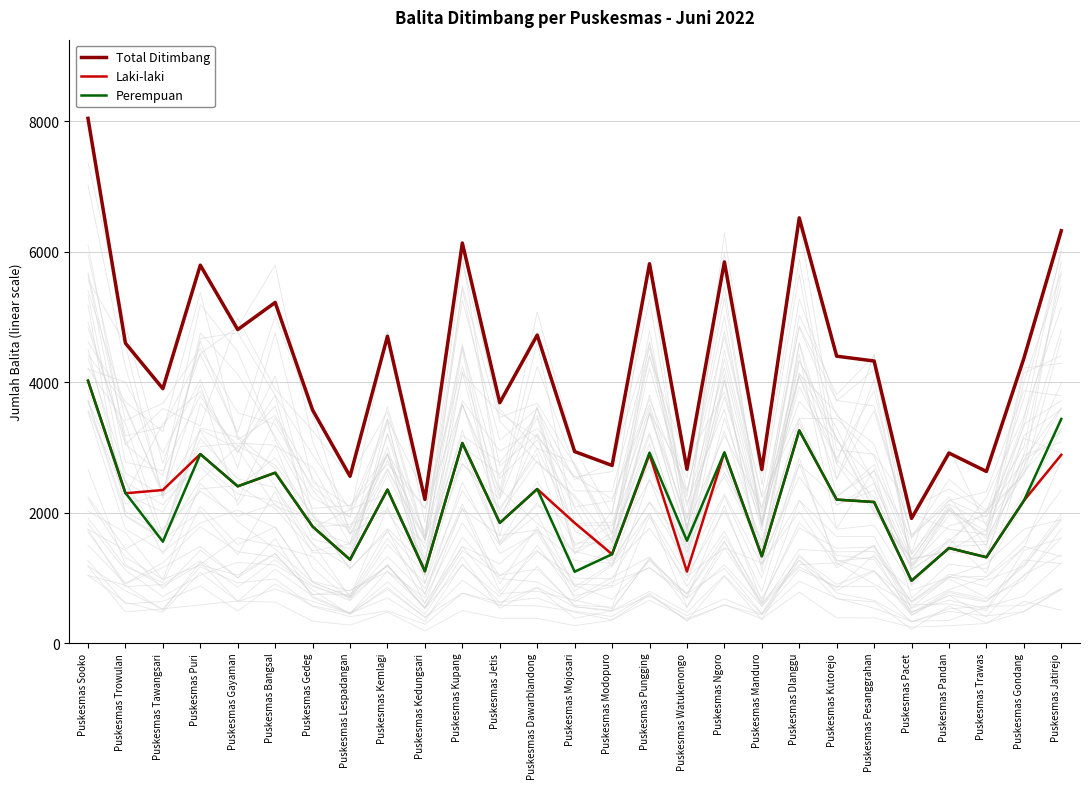

Where does the Laki-laki series first go above 2200?

Puskesmas Sooko